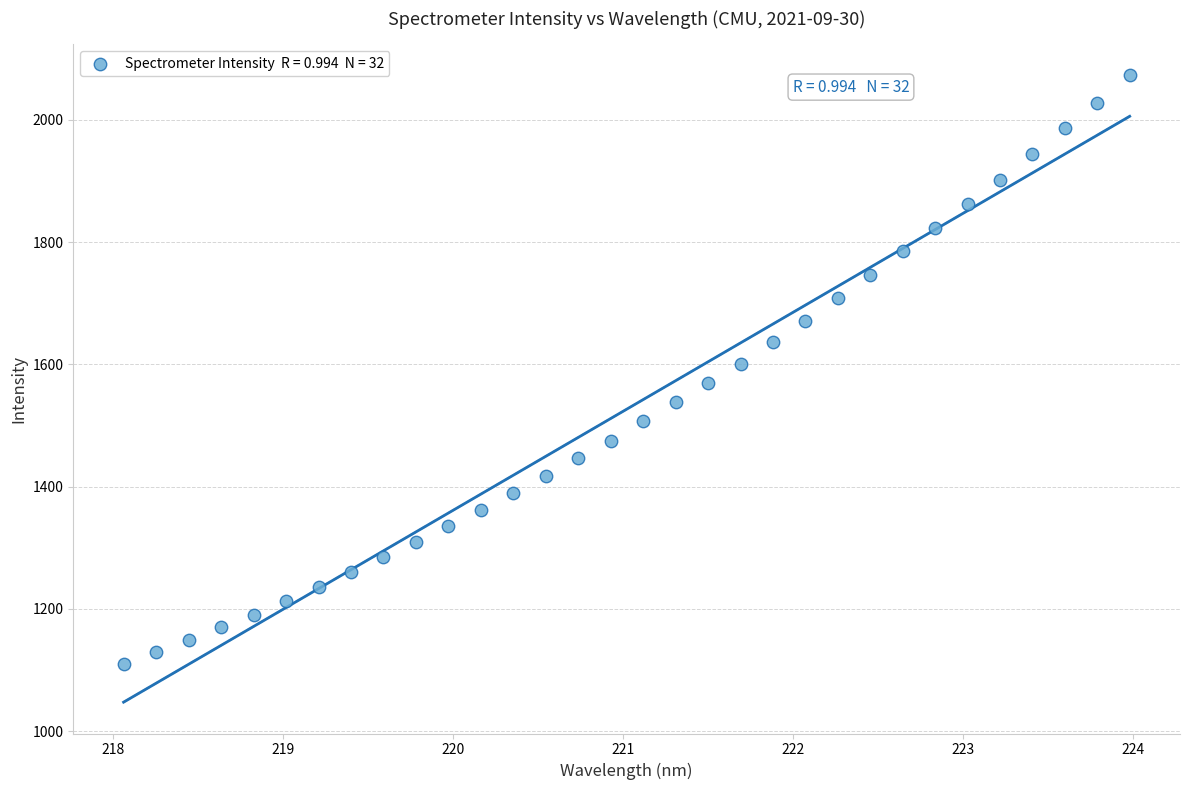

What is the range of Y values (max minus min)?

962.0